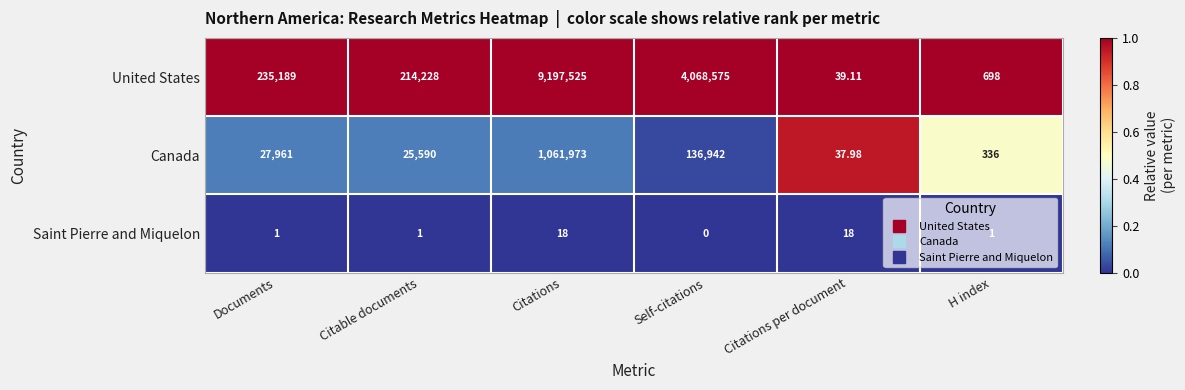

Which category has the highest value across all series?

Citations